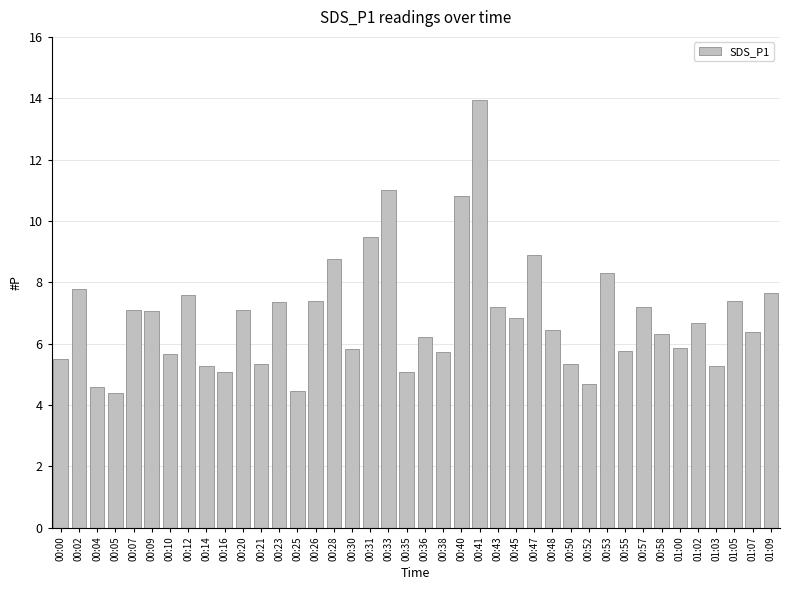

What is the smallest value displayed?

4.4